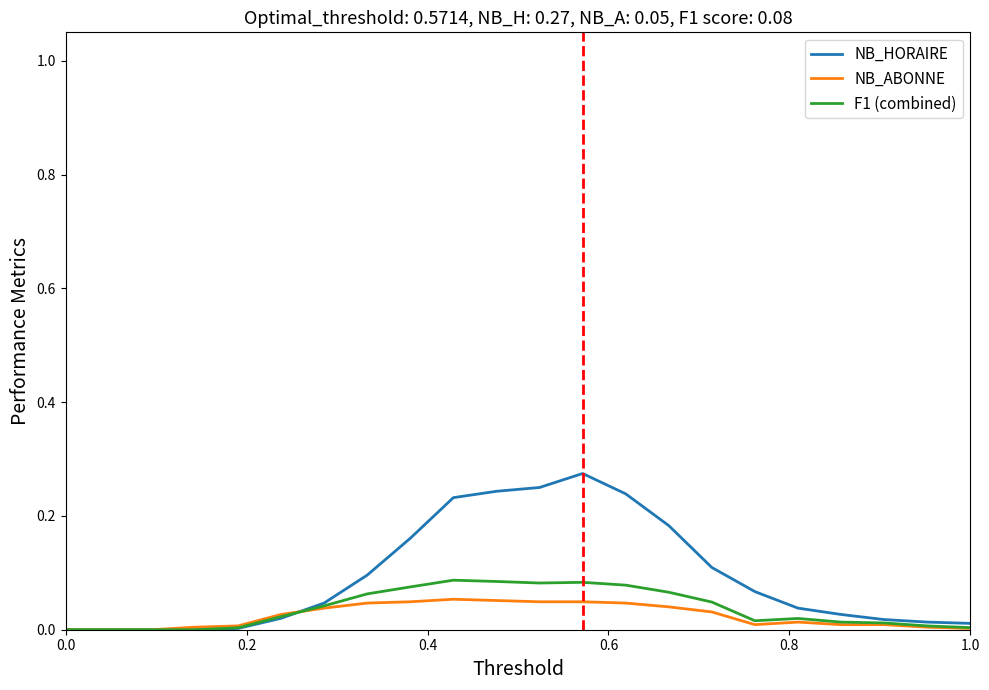

True or false: NB_HORAIRE has more than 0 points higher than both neighbors.

True